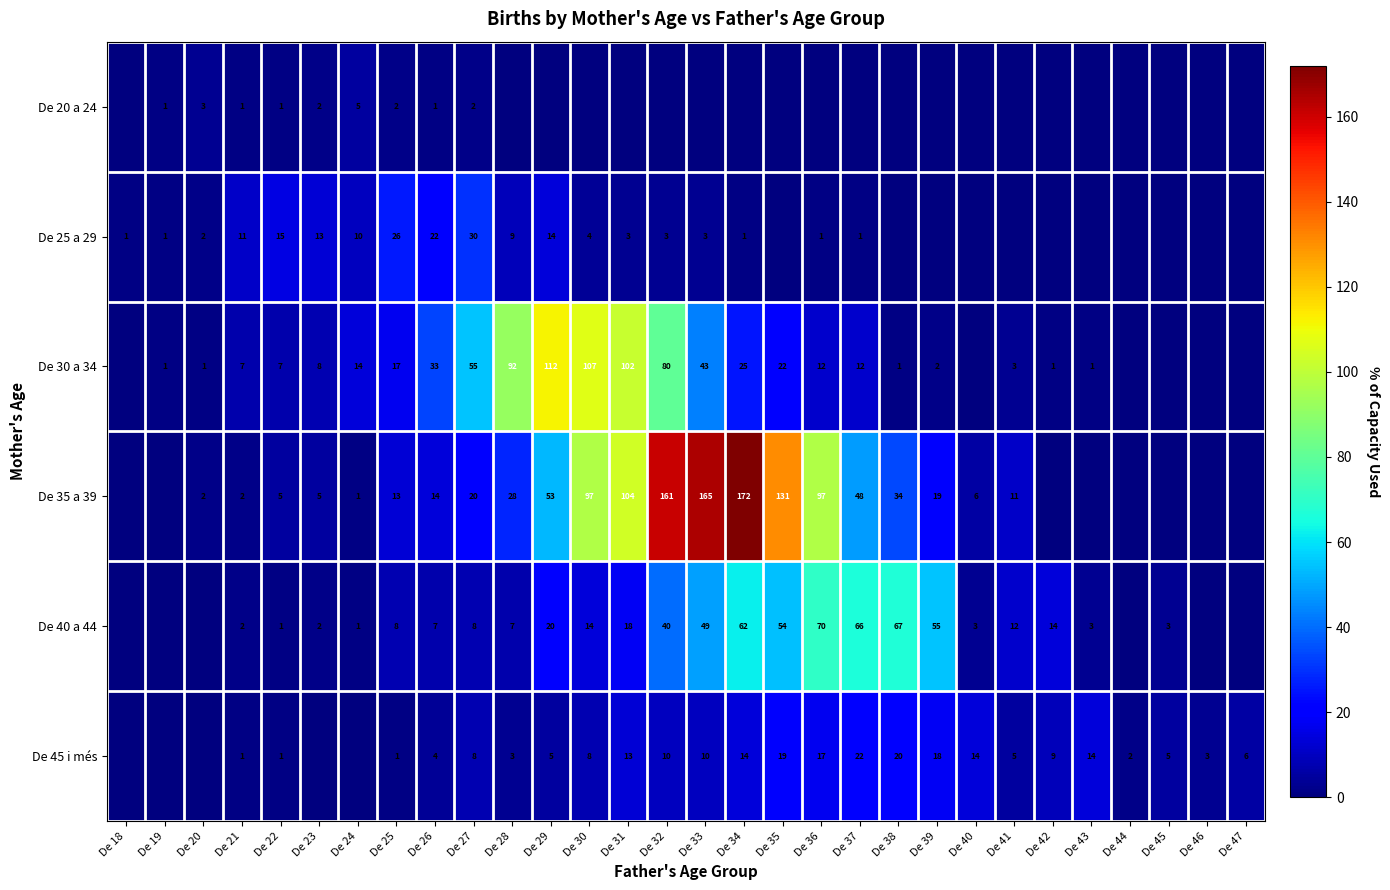

How many series are shown in this chart?

6